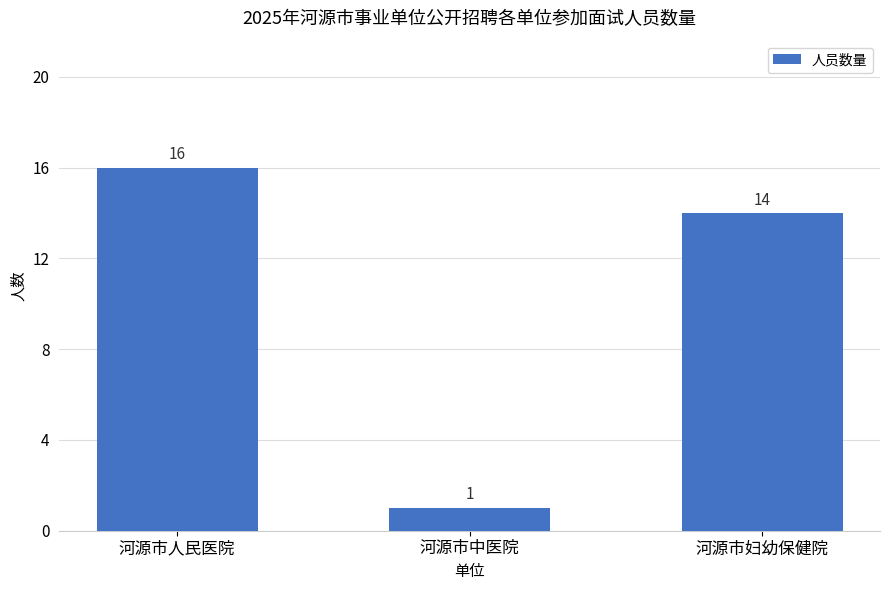

Reading left to right, what are all the values shown in this chart?

16	1	14